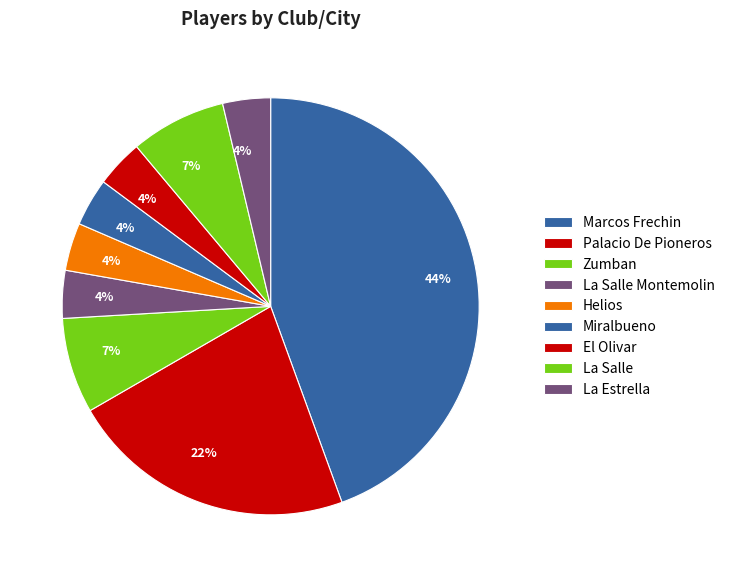

Count the number of slices in the pie.

9